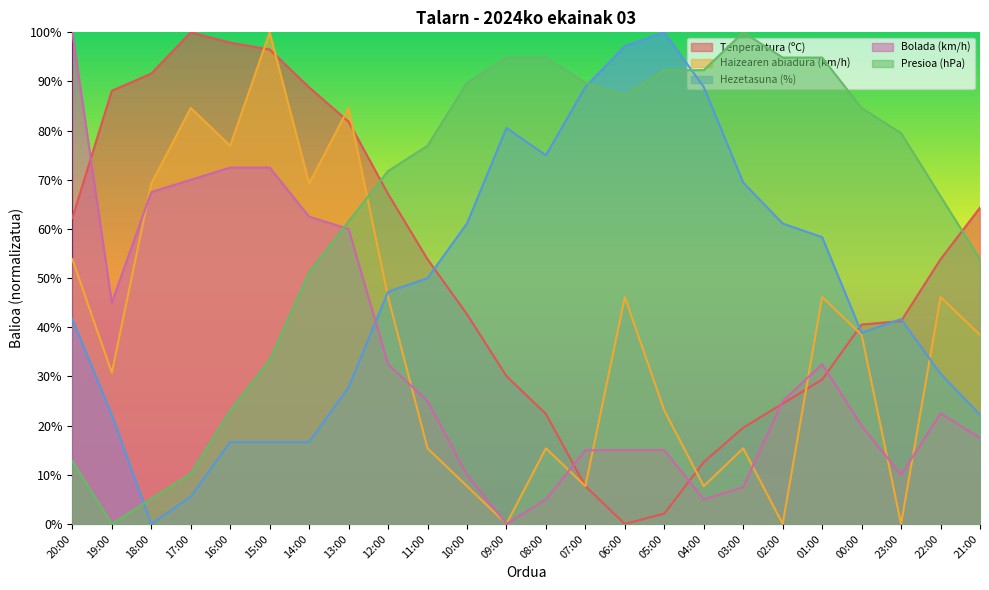

Where does the Tenperartura (ºC) series first go above 53?

20:00